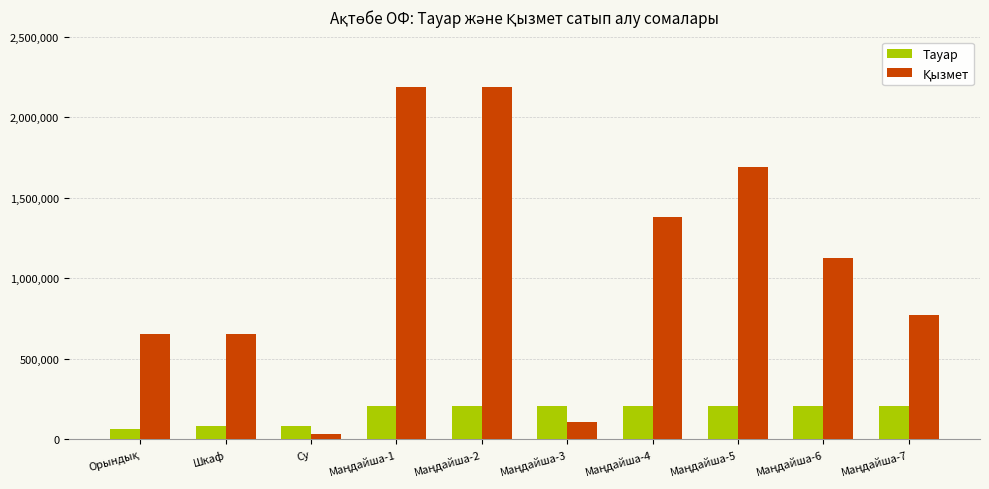

What is the sum of all Тауар values?

1668374.3